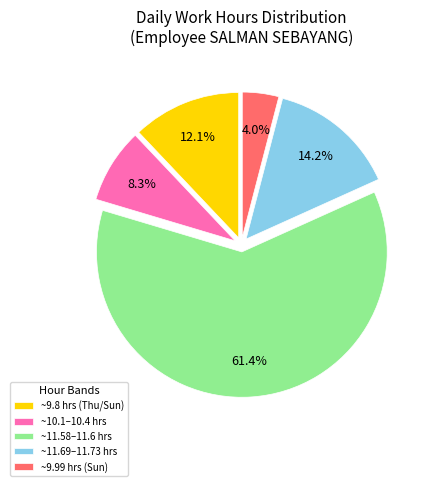

Does any single category account for the majority?

Yes